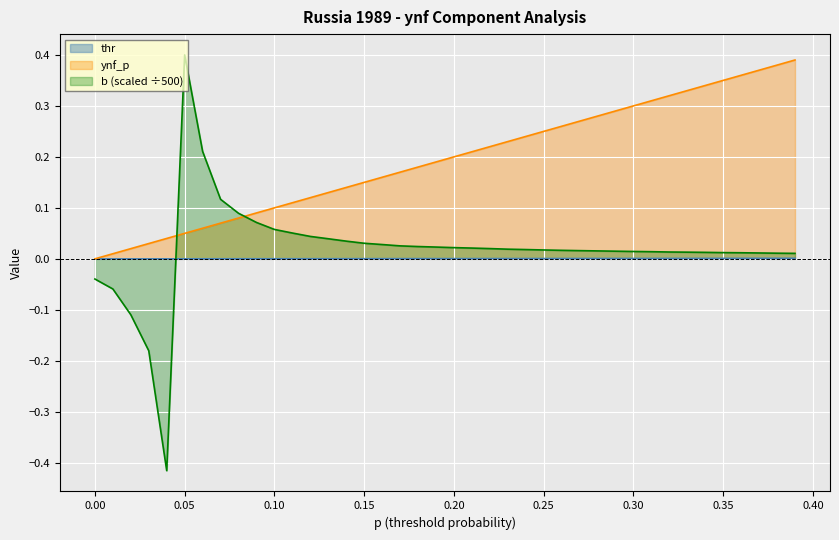

Which series has the largest range (max minus min)?

b (scaled ÷500)